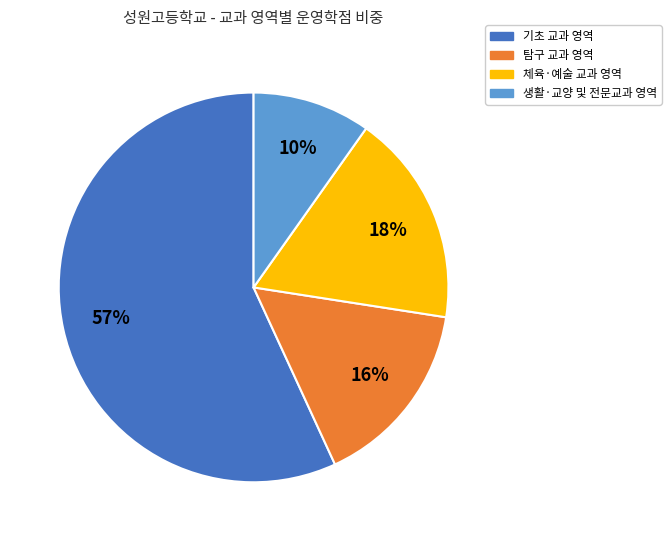

To the nearest percent, what is the average slice percentage?

25%